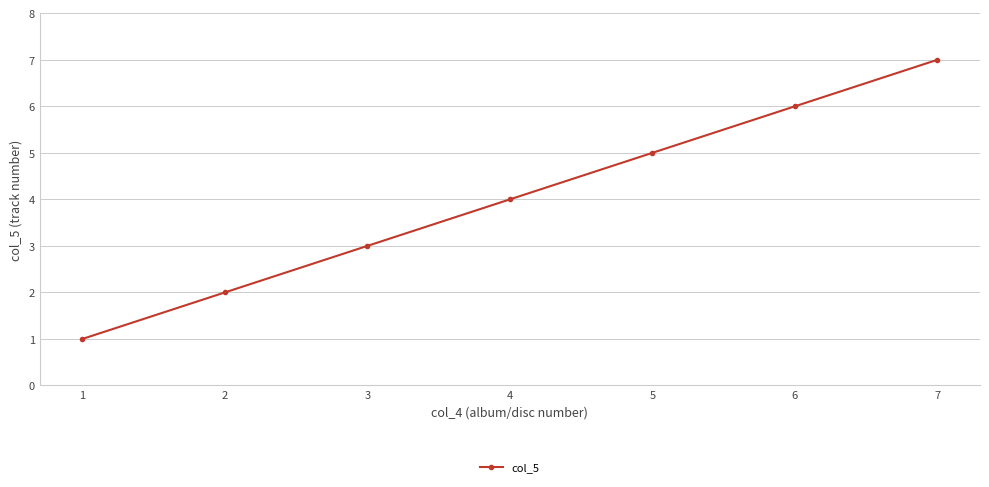

Count the values in the range 2 to 6.

5